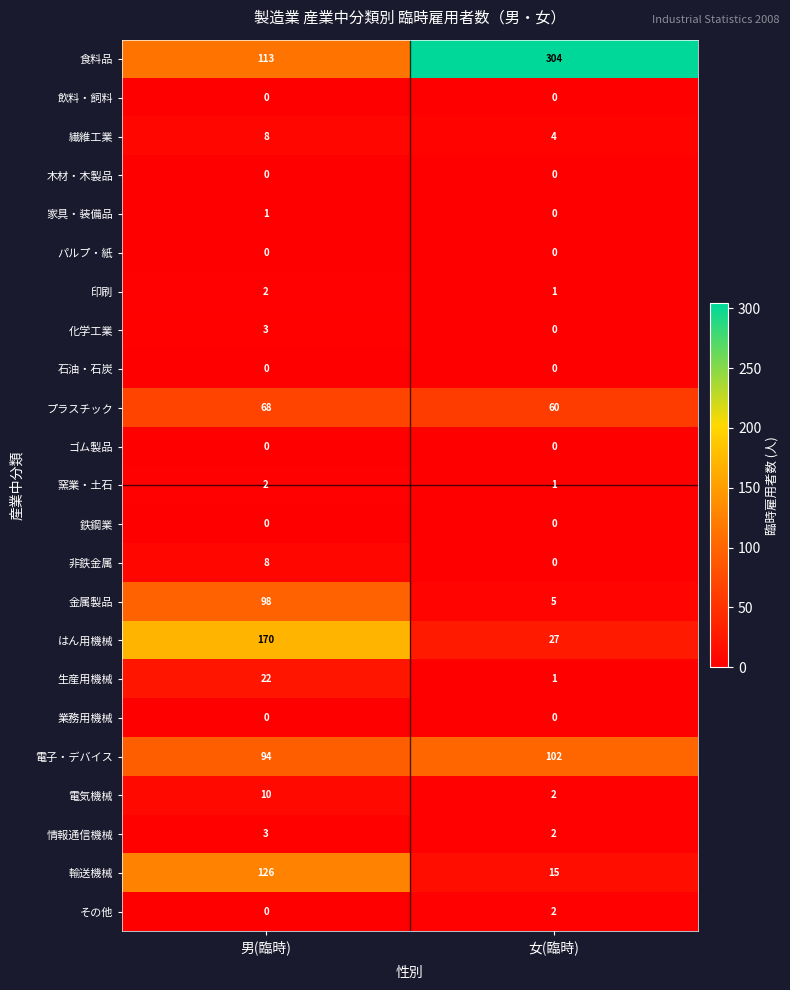

Which label corresponds to the largest value in the chart?

女(臨時)